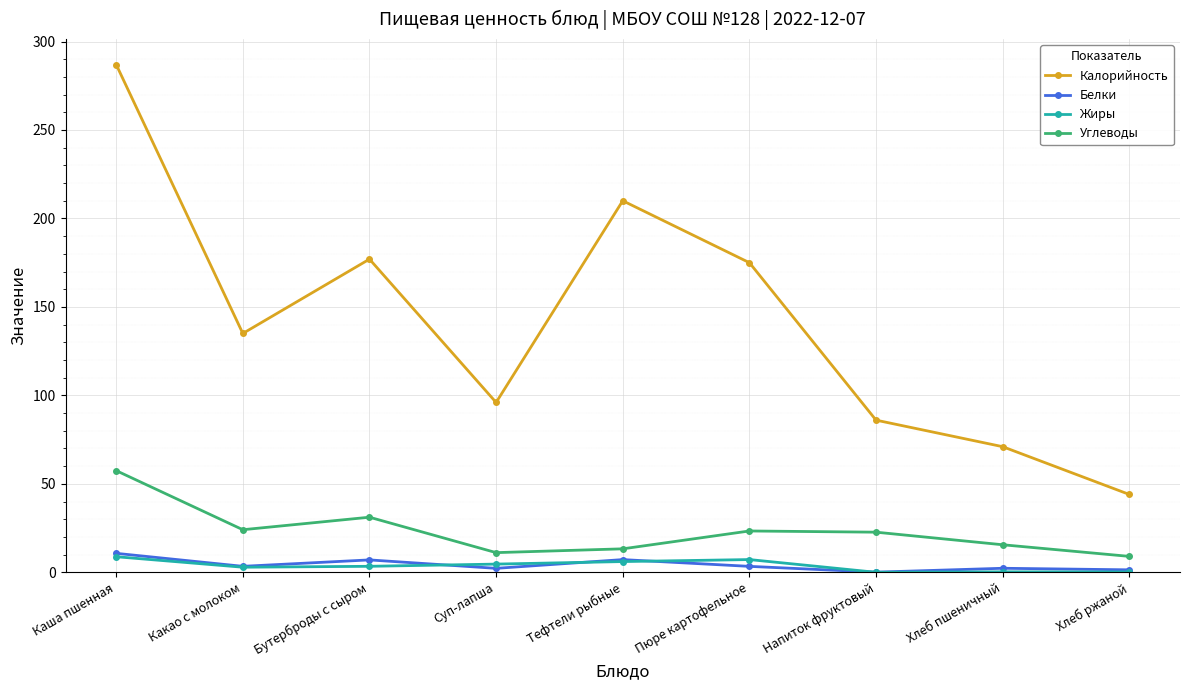

True or false: Калорийность has a value of 451.2 at Каша пшенная.

False